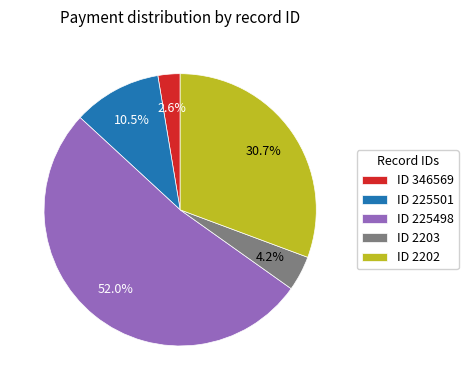

Which has a higher value, ID 225498 or ID 346569?

ID 225498